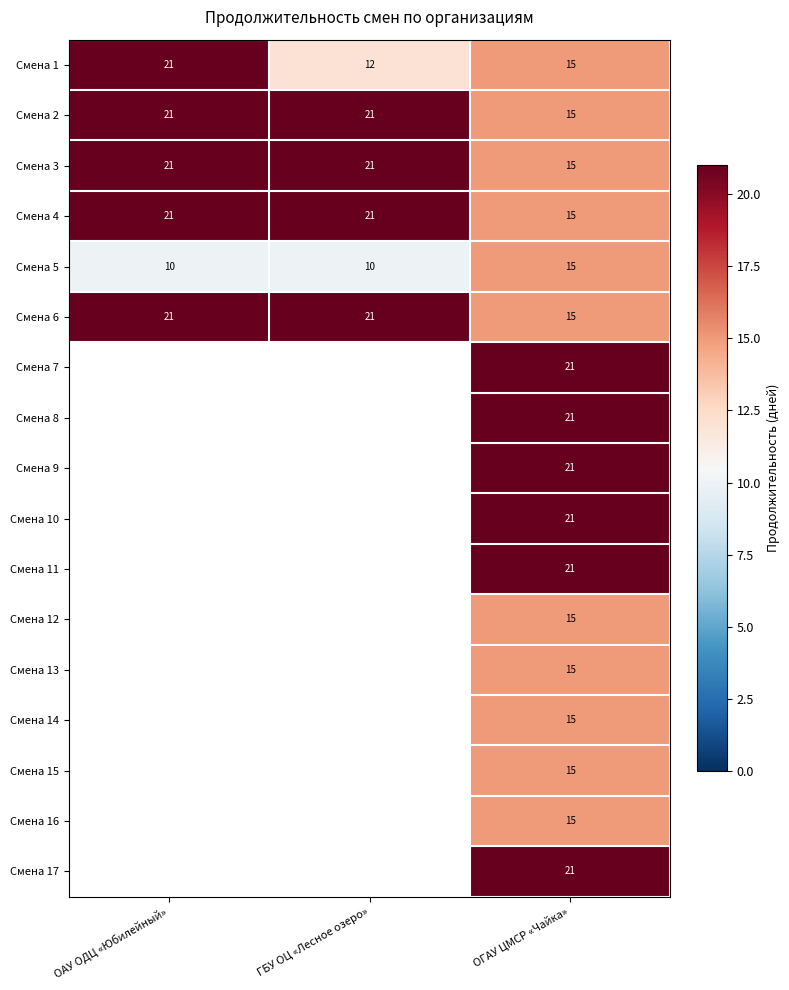

Where is Смена 1 nearest to the value 16?

ОГАУ ЦМСР «Чайка»